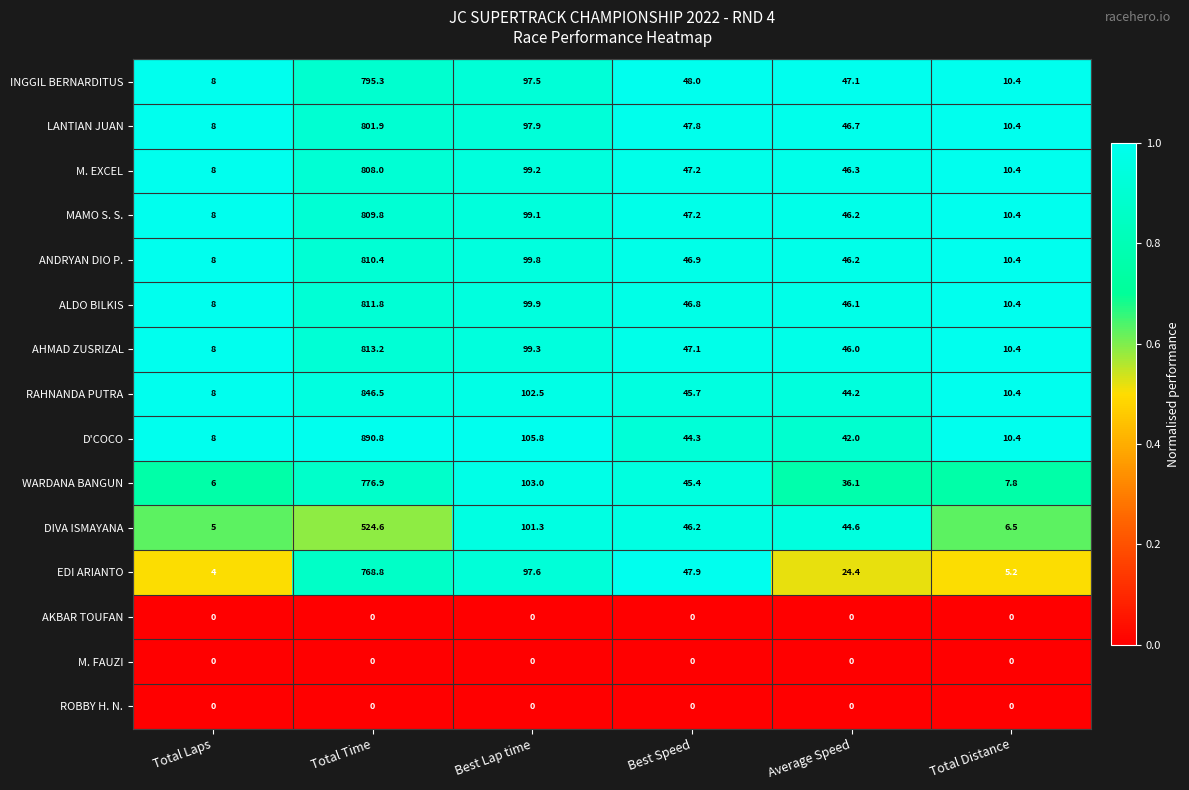

Rank the categories by EDI ARIANTO value from lowest to highest.

Total Laps, Total Distance, Average Speed, Best Speed, Best Lap time, Total Time